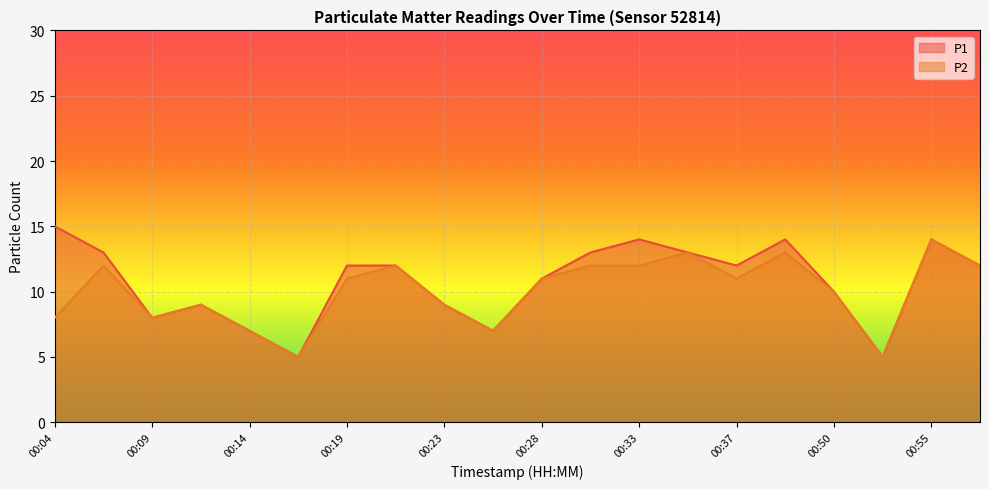

At which label is P2 closest to 9?

00:11